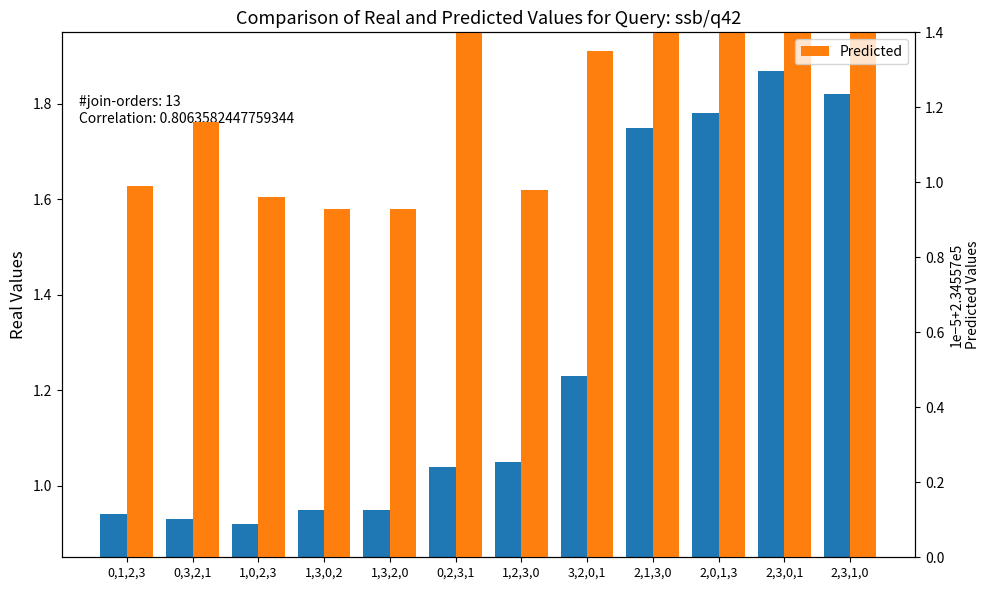

The value of Real Values at 2,3,0,1 is 1.9. True or false?

True